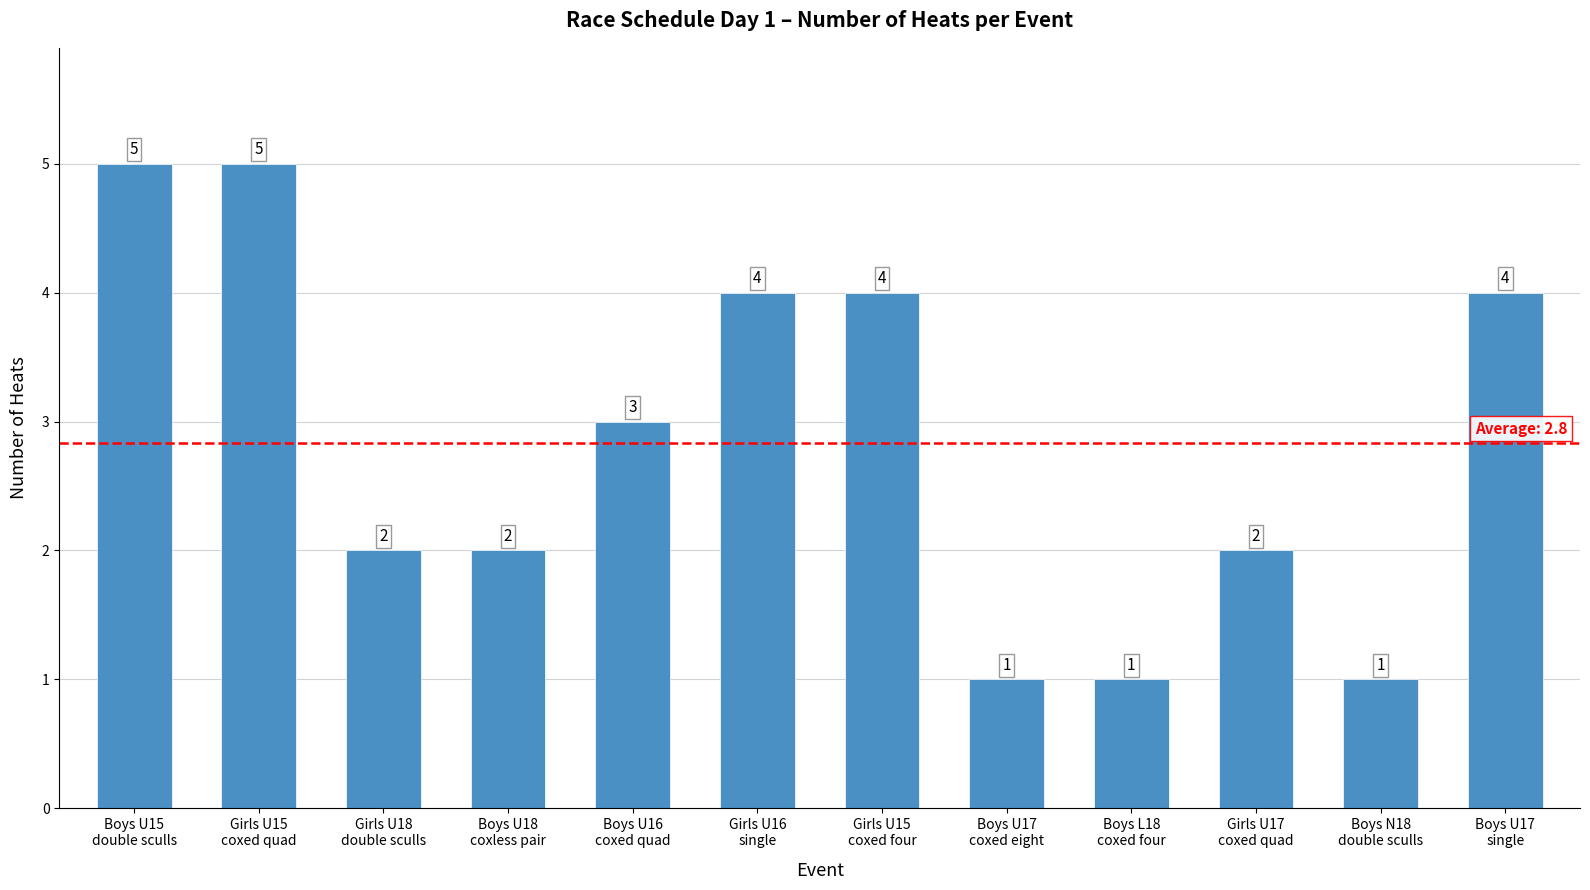

What is the difference between the values at Boys U17
single and Boys L18
coxed four?

3